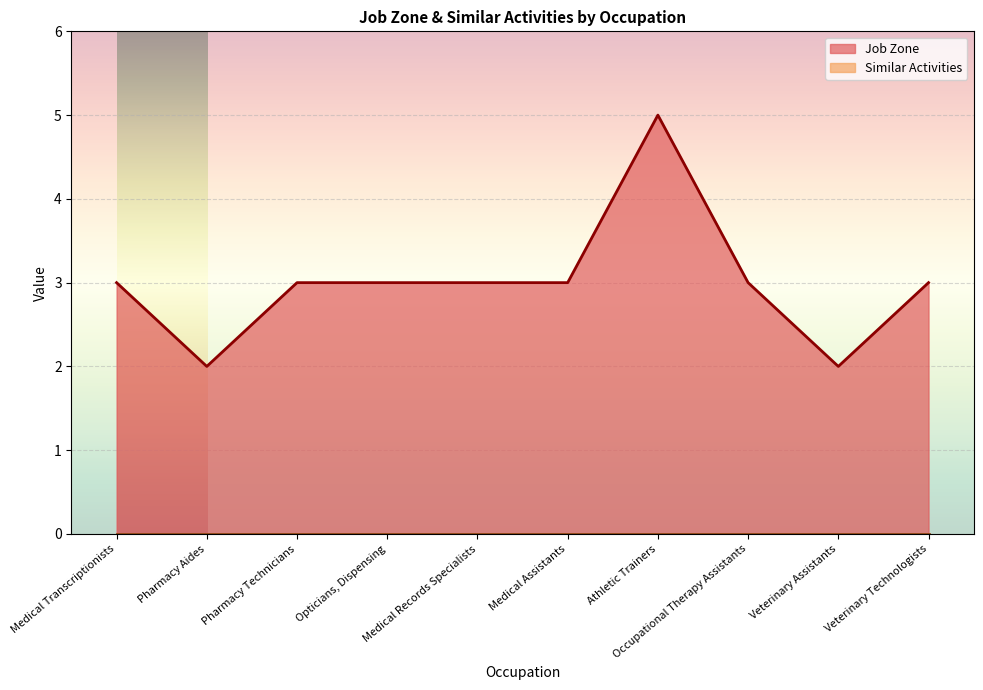

What is the minimum value shown in the chart?

0